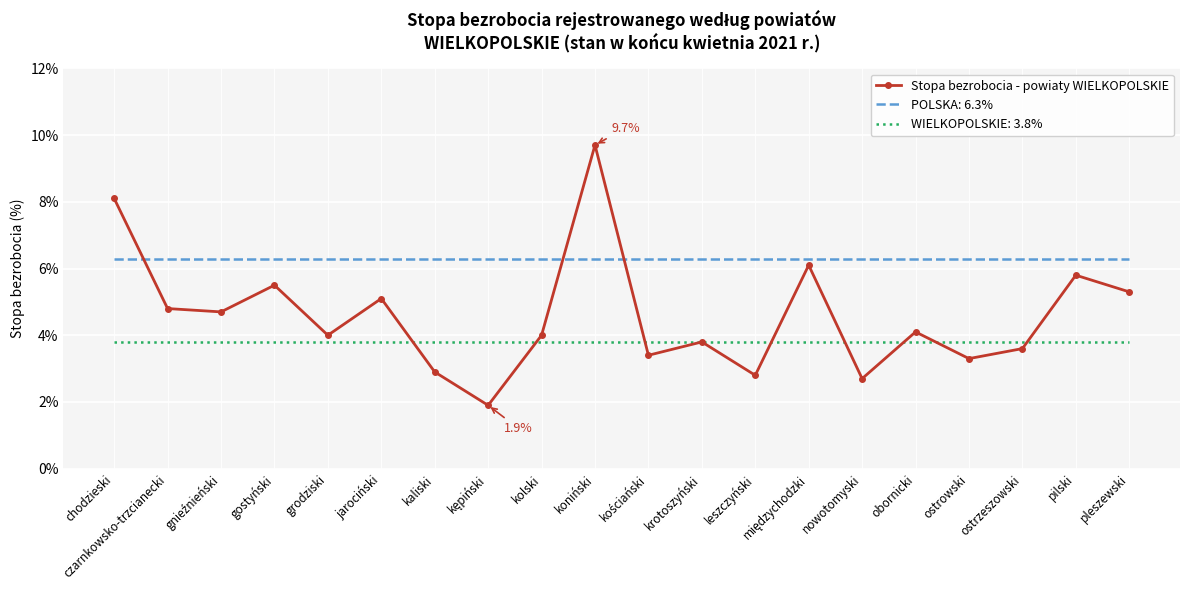

What is the difference between the highest and lowest values at grodziski?

2.5